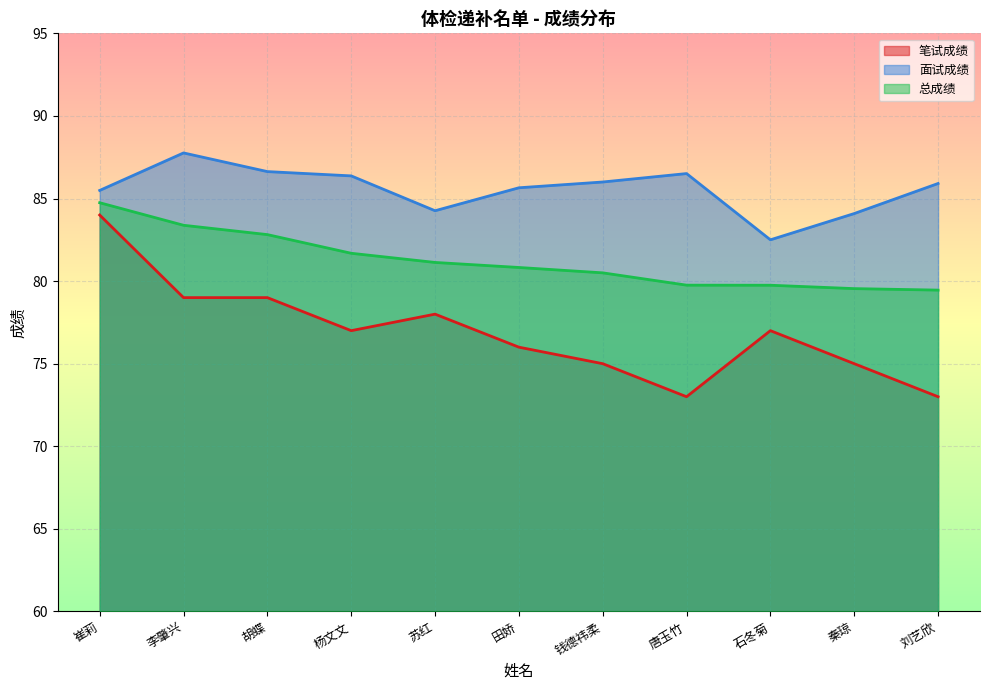

What is the sum of all 总成绩 values?

893.6